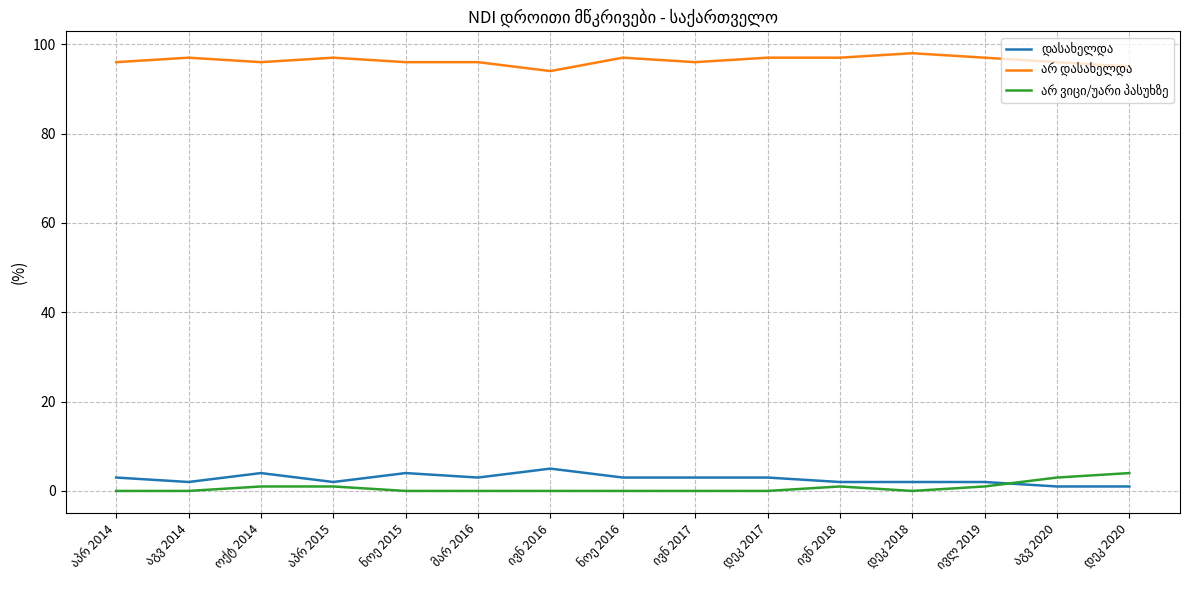

What is the maximum value shown in the chart?

98